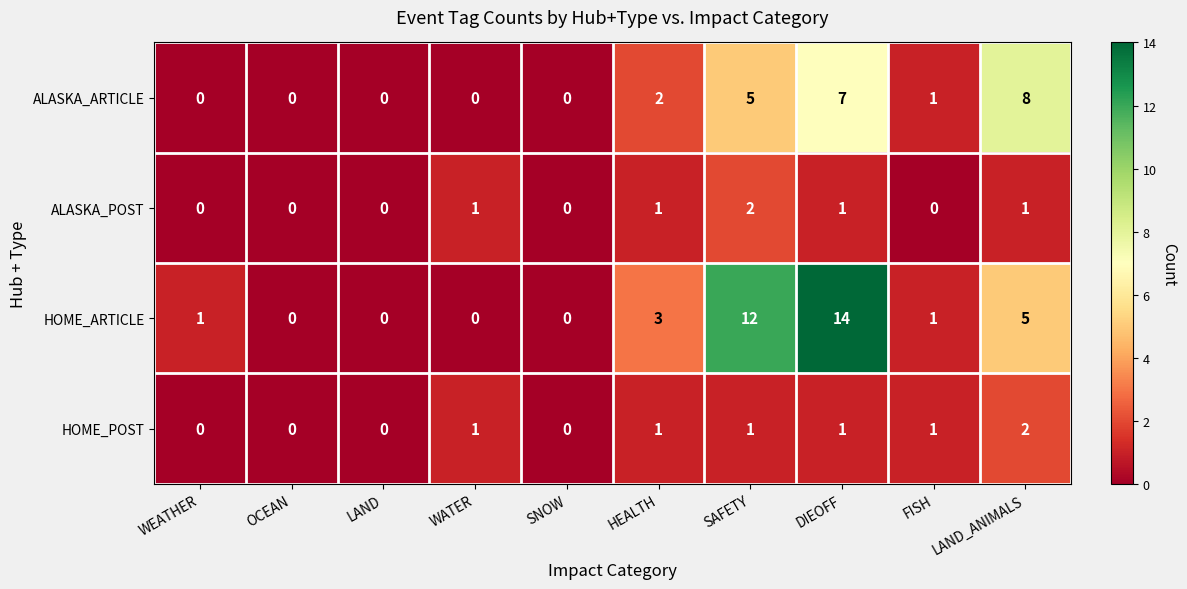

At LAND_ANIMALS, list the series in order from smallest to largest.

ALASKA_POST, HOME_POST, HOME_ARTICLE, ALASKA_ARTICLE